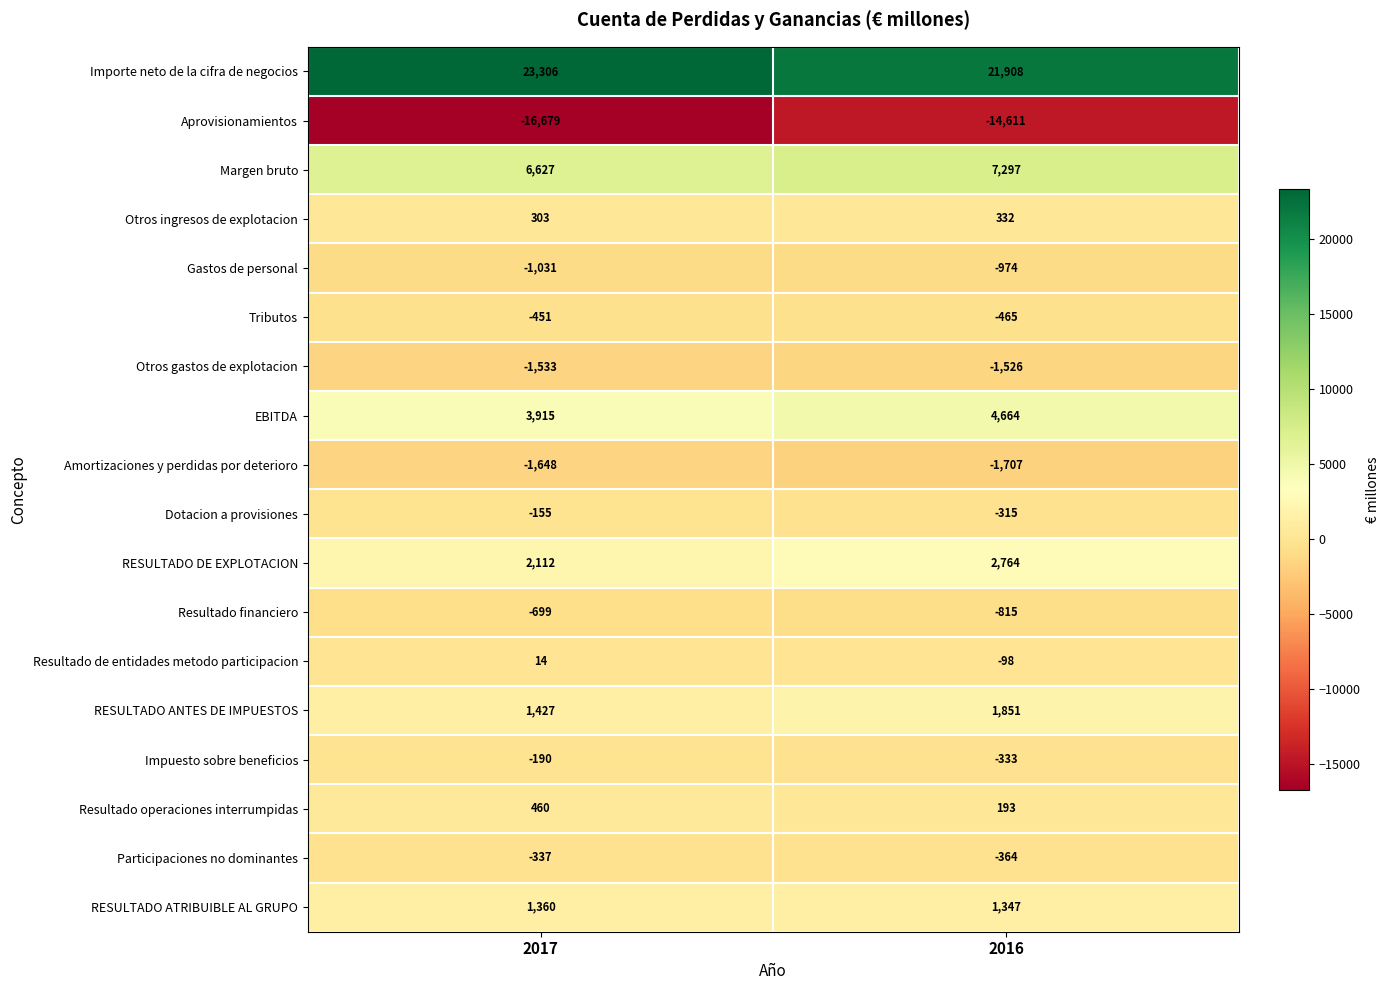

Which label corresponds to the smallest value in the chart?

2017